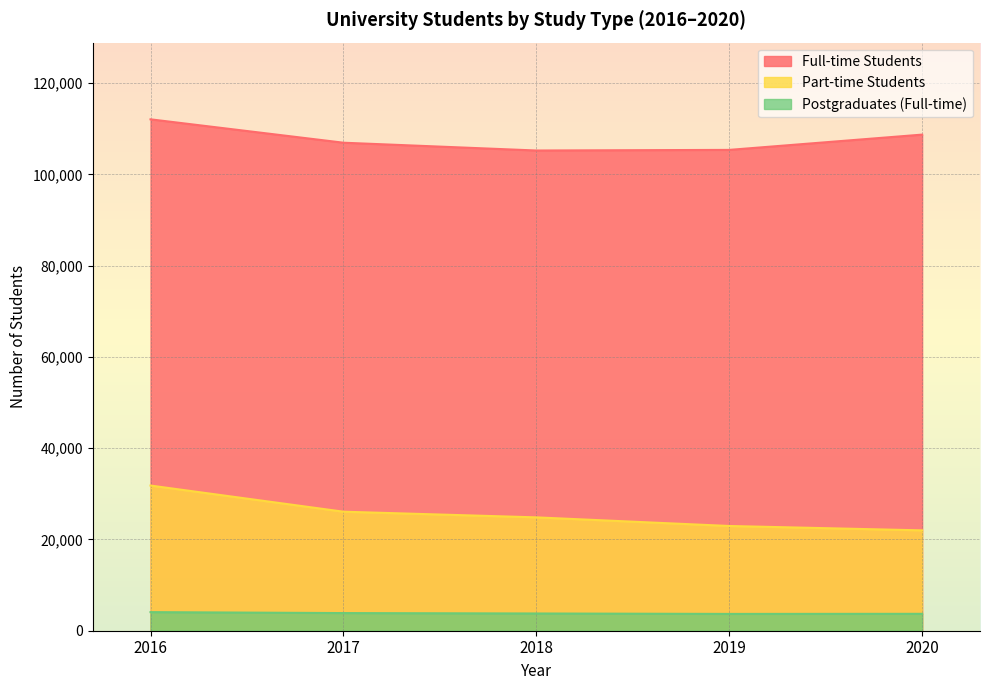

List the series in order of their peak value, lowest first.

Postgraduates (Full-time), Part-time Students, Full-time Students